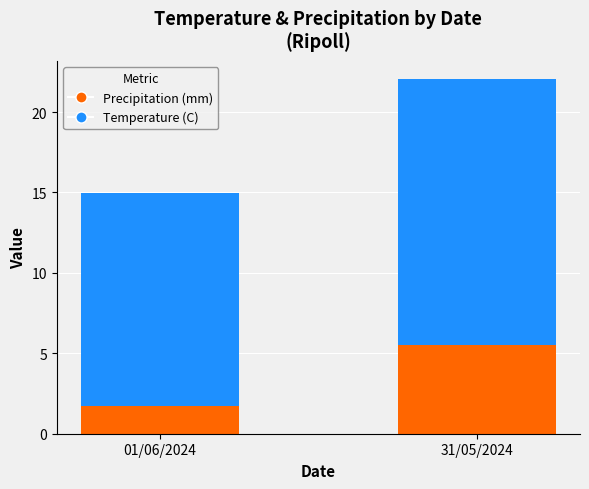

How many bars are there in total?

2